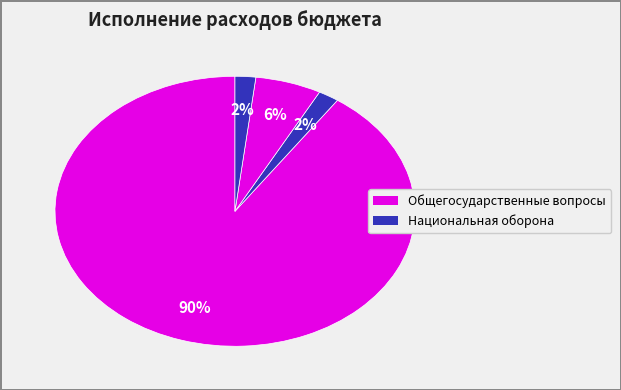

How many slices are in this pie chart?

4